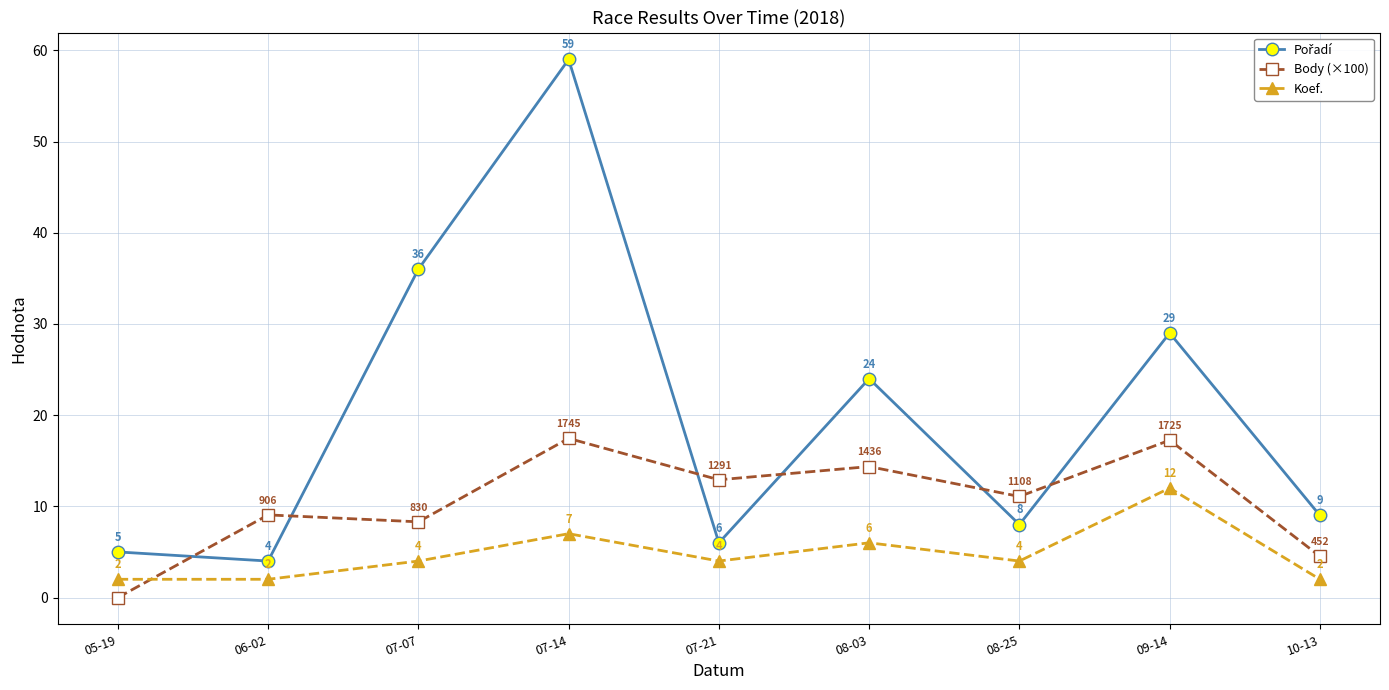

What is the label of the 1st point from the left?

05-19